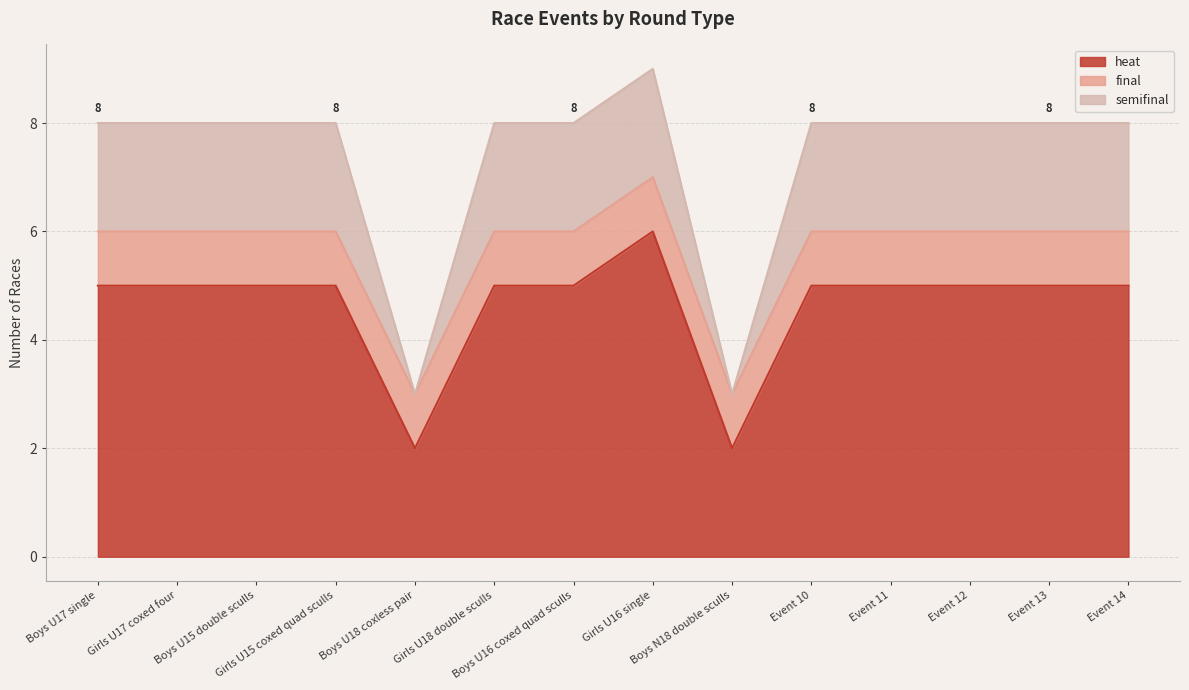

How many data points in heat are less than 5?

2